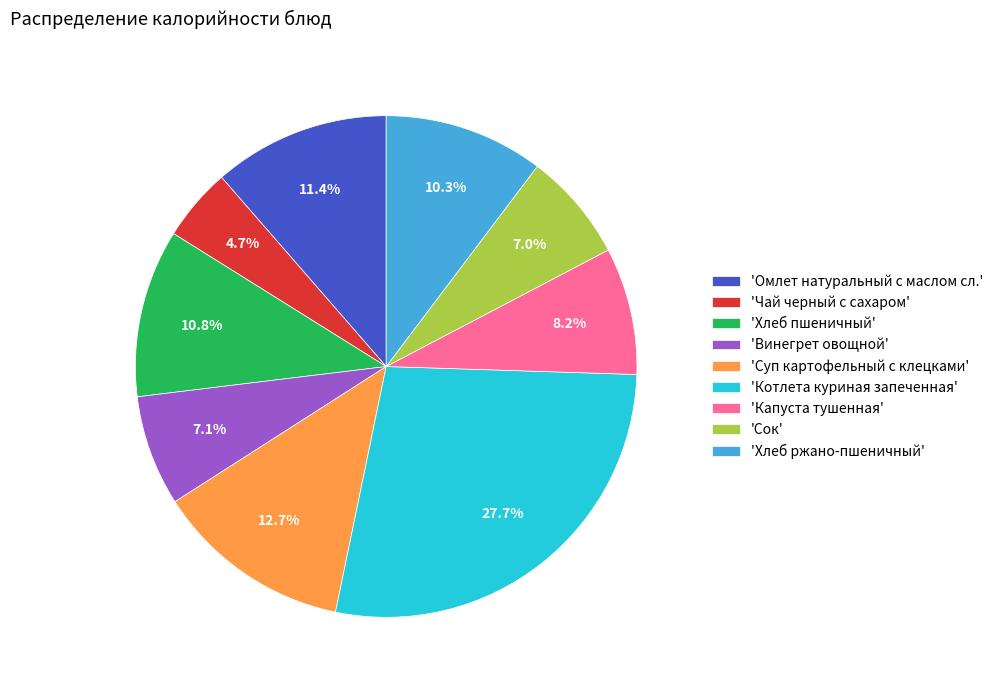

What portion of the pie excludes 'Чай черный с сахаром'?

95.3%